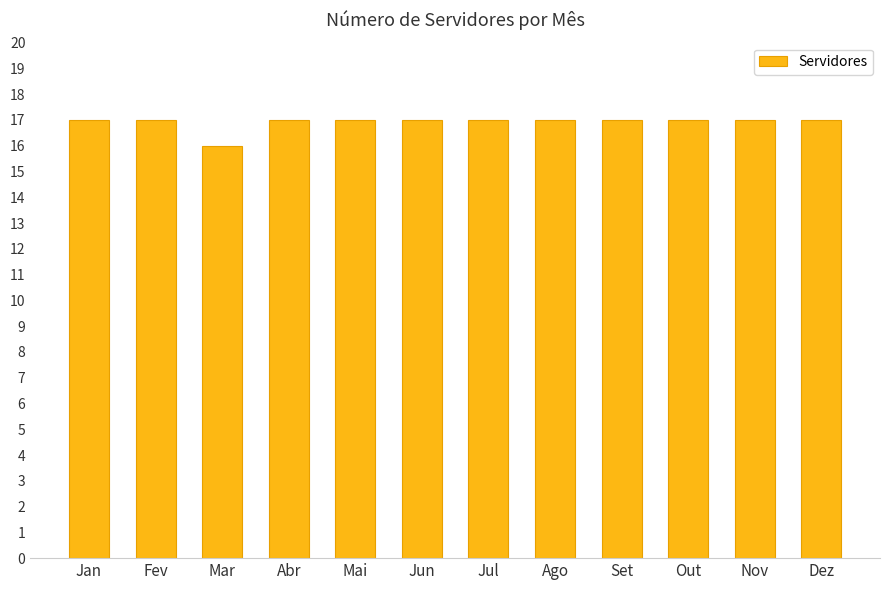

Approximately how many times larger is the value at Abr compared to Ago?

1.0